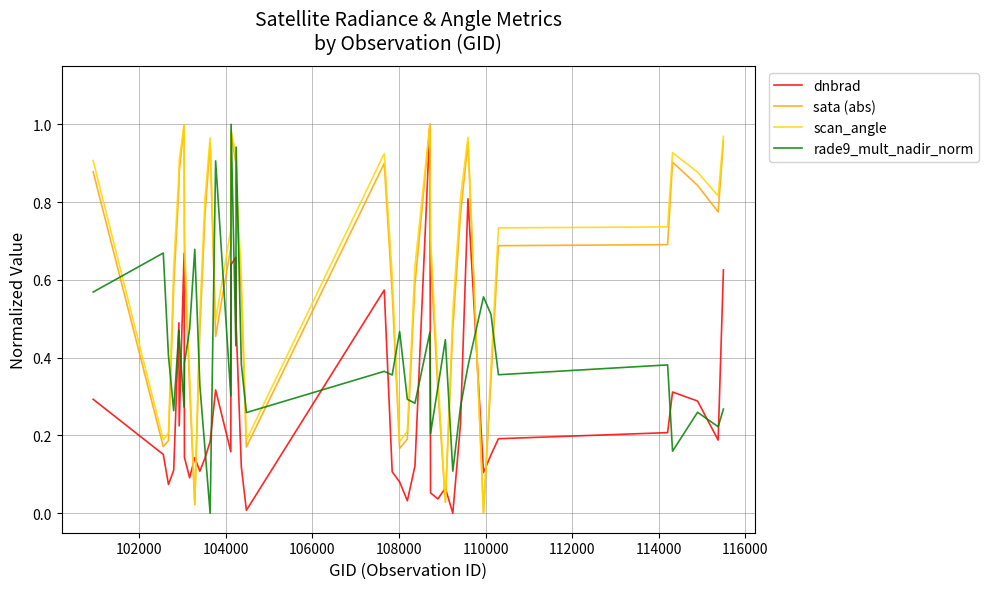

How many intersections are there between rade9_mult_nadir_norm and scan_angle?

18